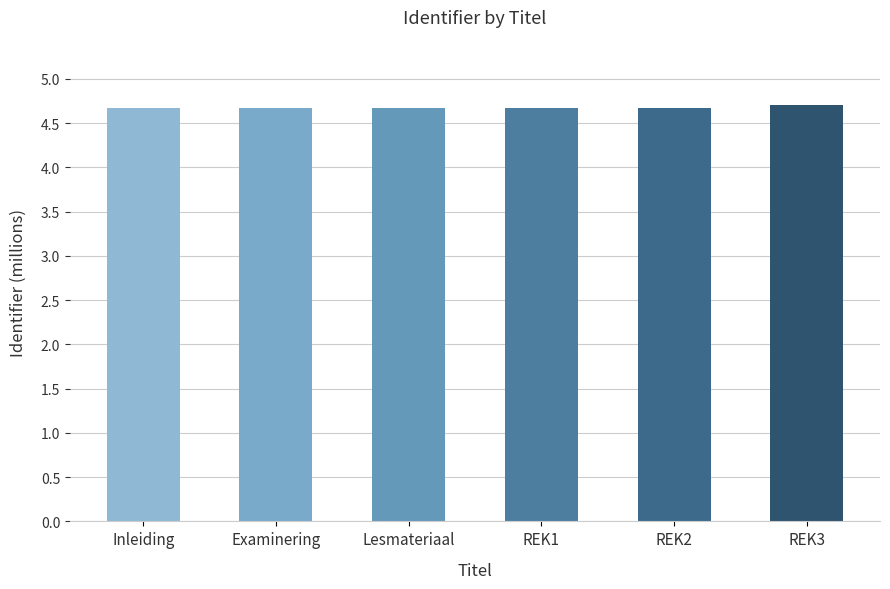

What is the average value?

4.7